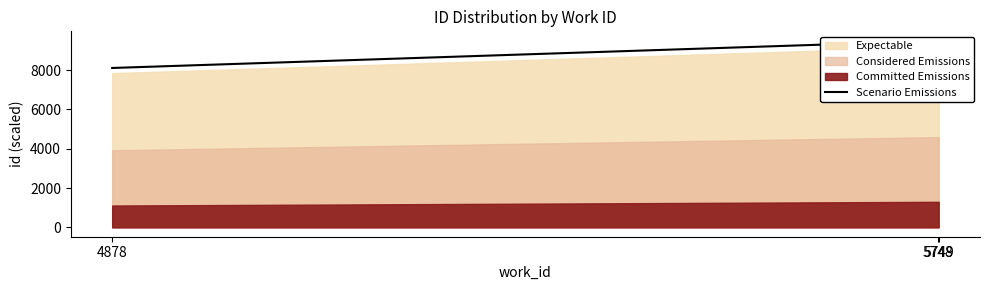

Reading right to left, list all the values displayed in this chart.

5749=9500.3	5748=9492.2	4878=8110.8